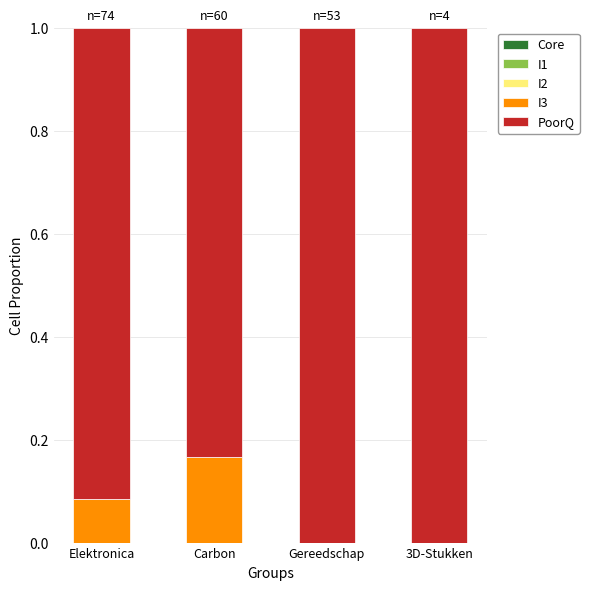

What is the sum of all I3 values?

0.3